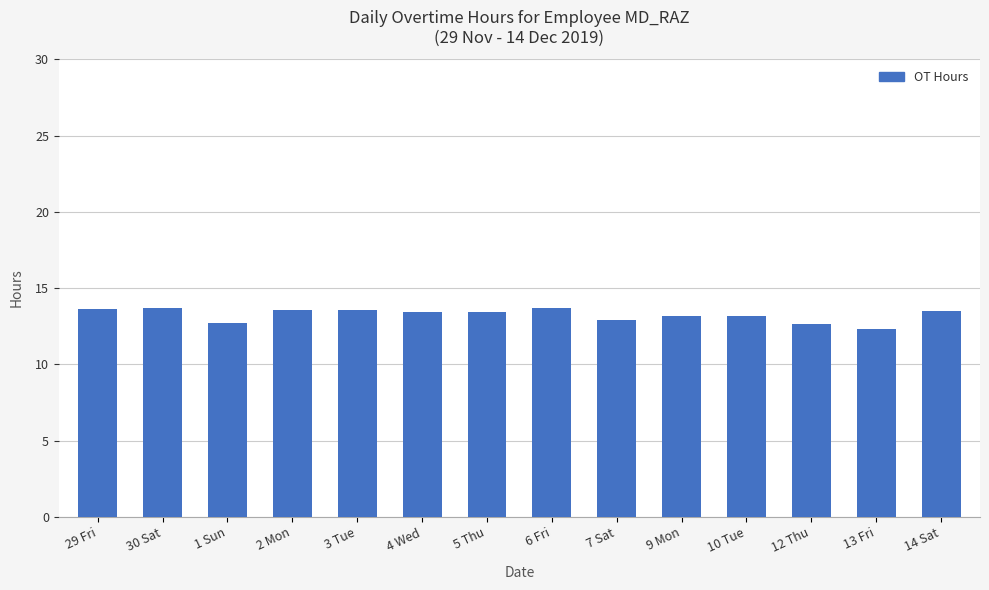

Count the number of data series in this chart.

1